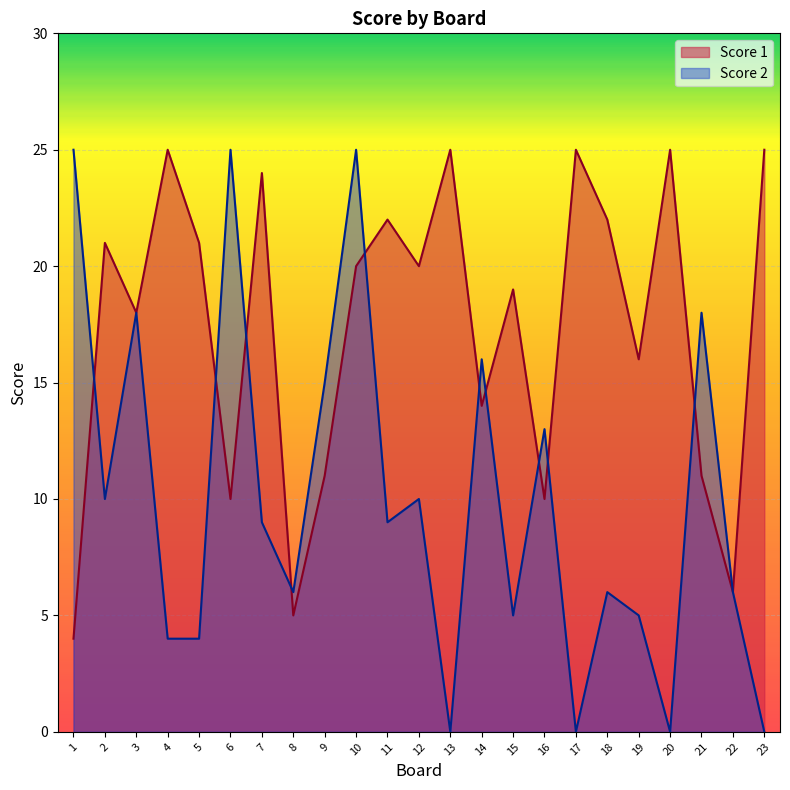

What is the approximate value of Score 1 at 7, to the nearest 5?

25